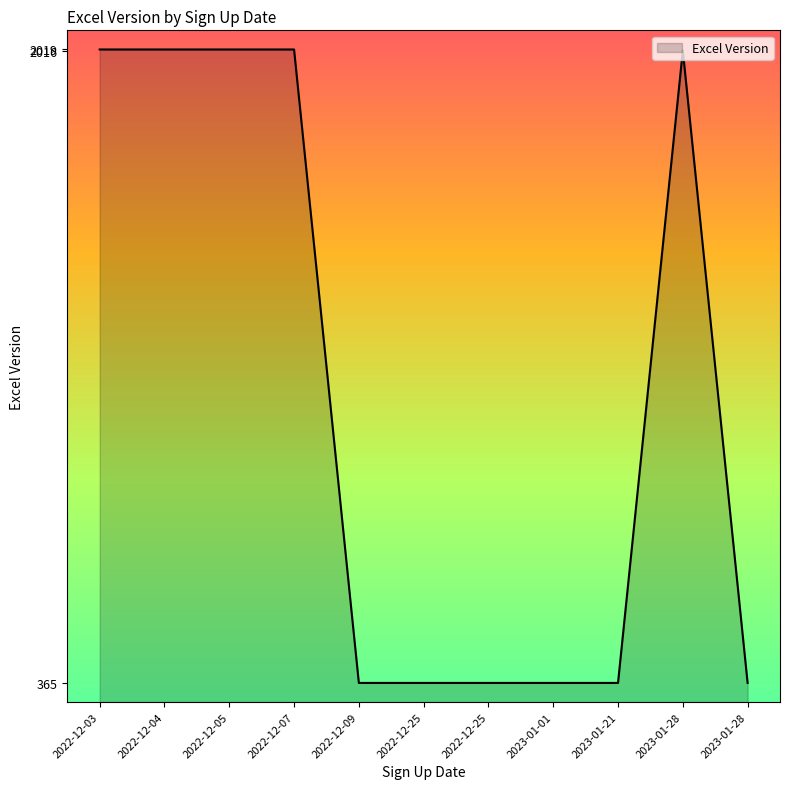

What is the difference between the maximum and second lowest values?

1654